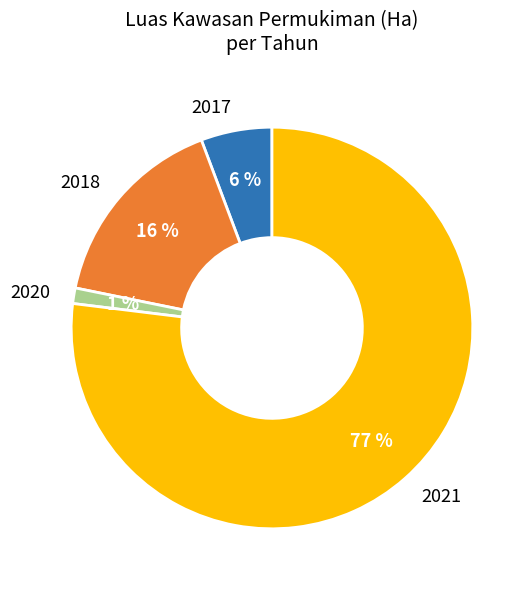

What percentage is the 2018 slice, to the nearest percent?

16%